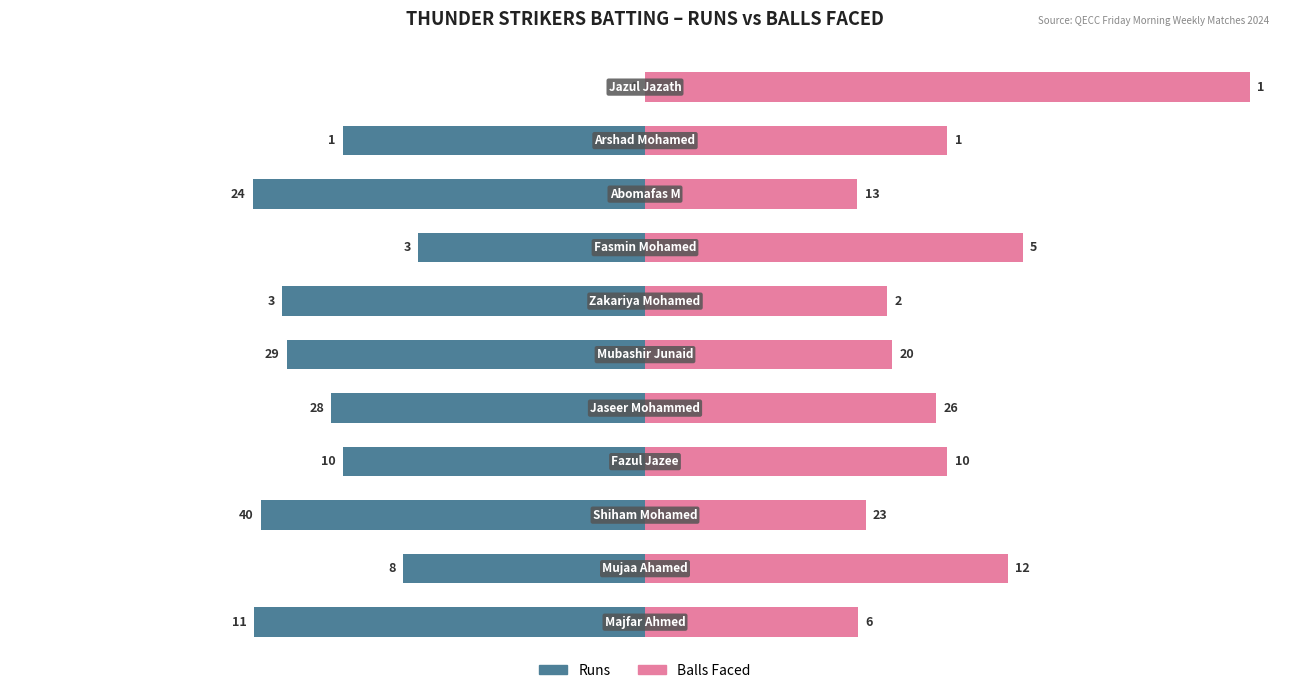

The value of Balls Faced at 4 is 22.1. True or false?

False